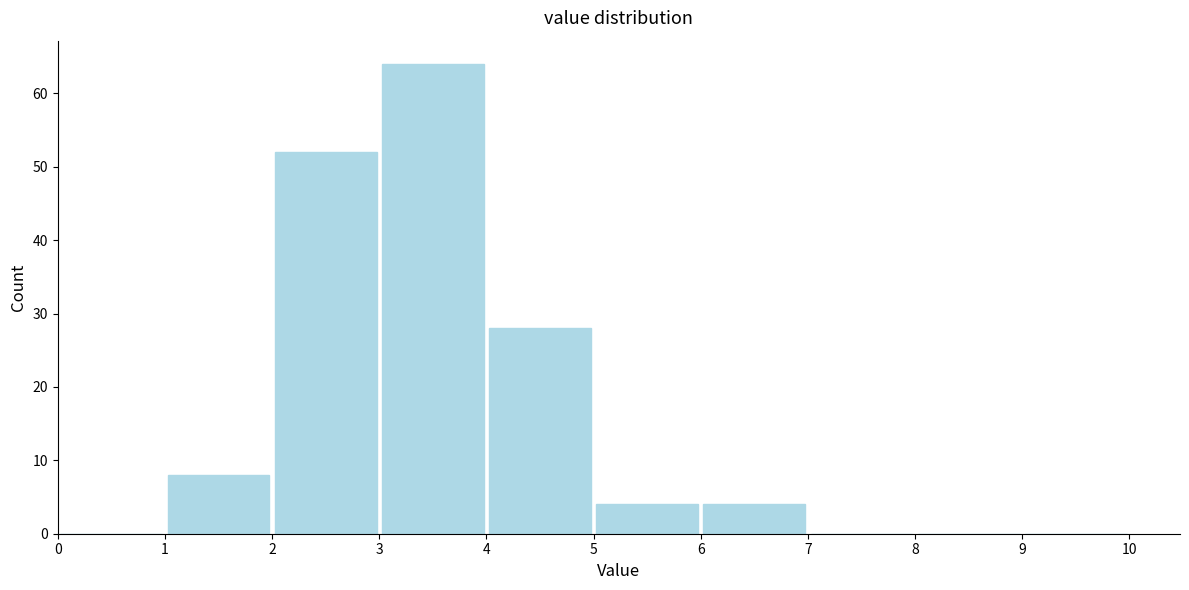

Which range on the x-axis has the tallest bar?

3 to 4